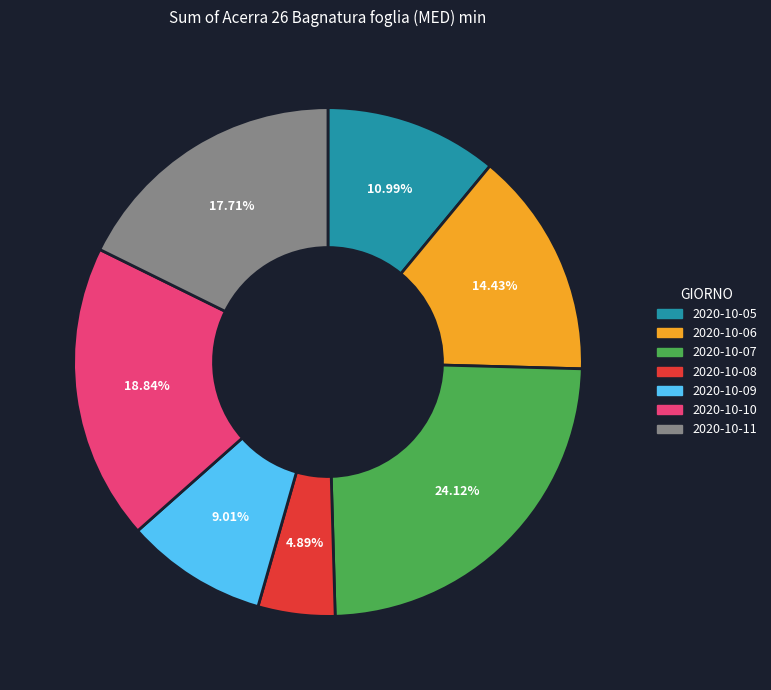

Is 2020-10-07 the majority of the pie?

No